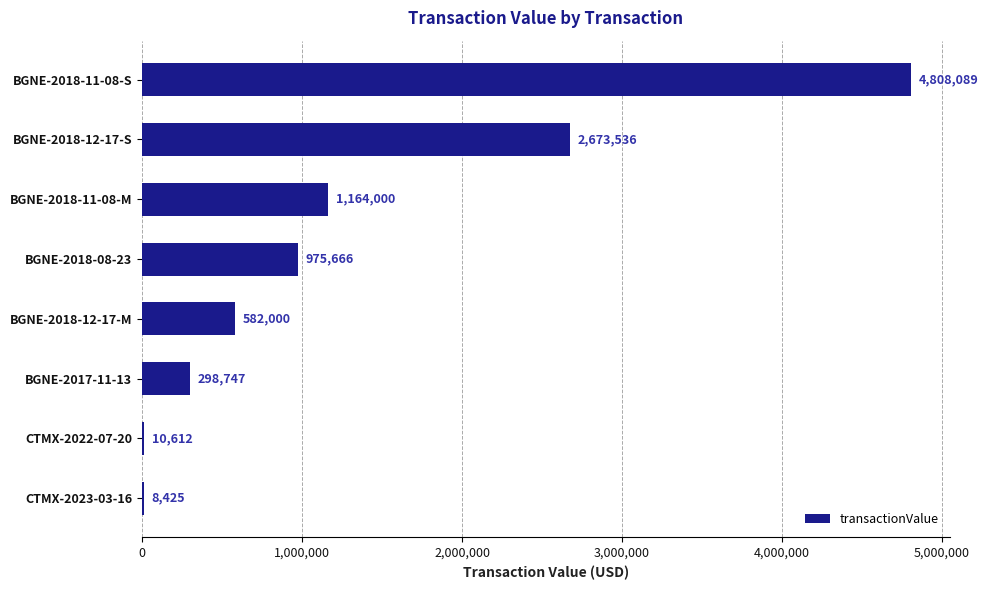

Reading top to bottom, transcribe all the data shown in this chart.

BGNE-2018-11-08-S=4808089	BGNE-2018-12-17-S=2673536	BGNE-2018-11-08-M=1164000	BGNE-2018-08-23=975666	BGNE-2018-12-17-M=582000	BGNE-2017-11-13=298747	CTMX-2022-07-20=10612	CTMX-2023-03-16=8425